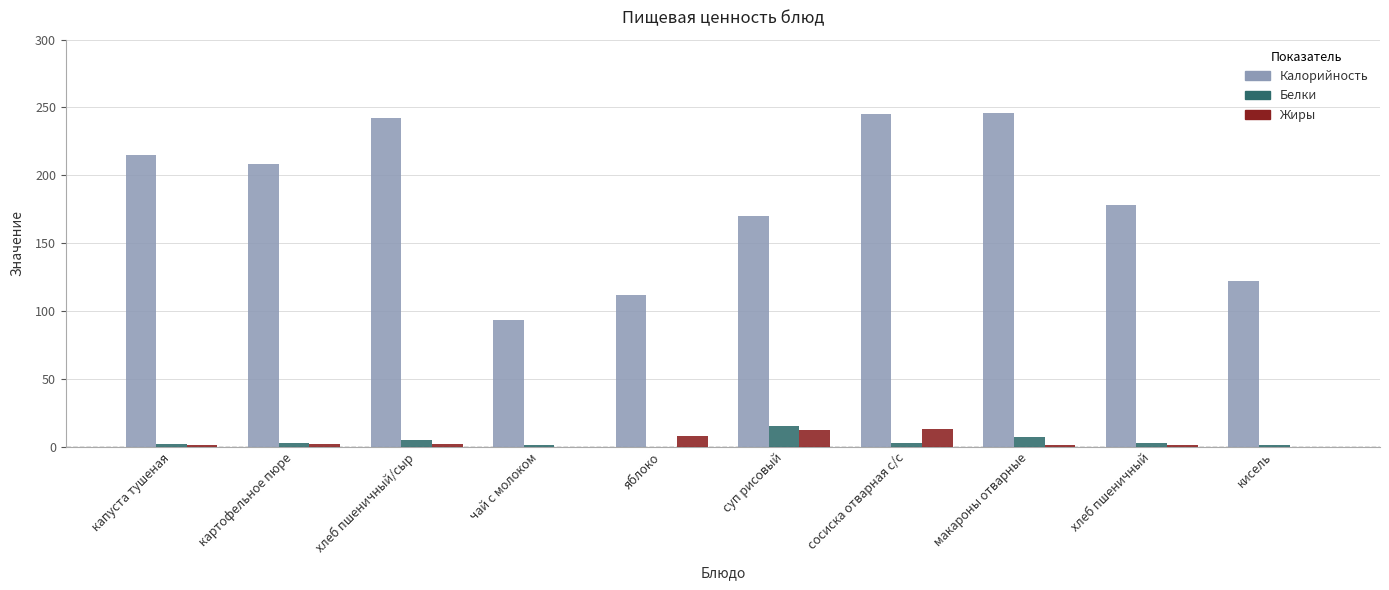

Which series changed the most between суп рисовый and сосиска отварная с/с?

Калорийность